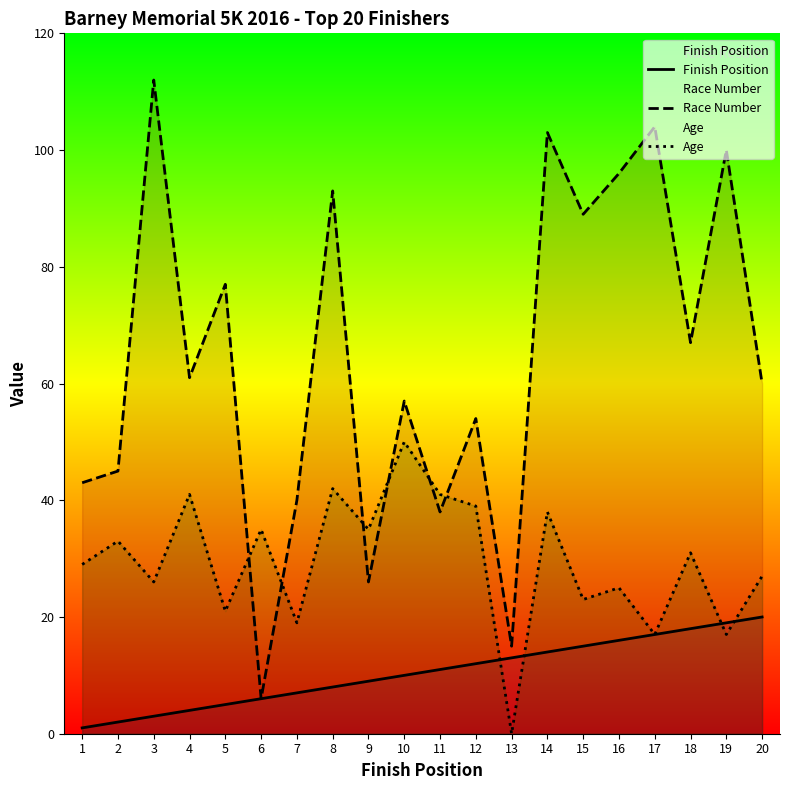

True or false: Race Number has a value of 43 at 1.

True